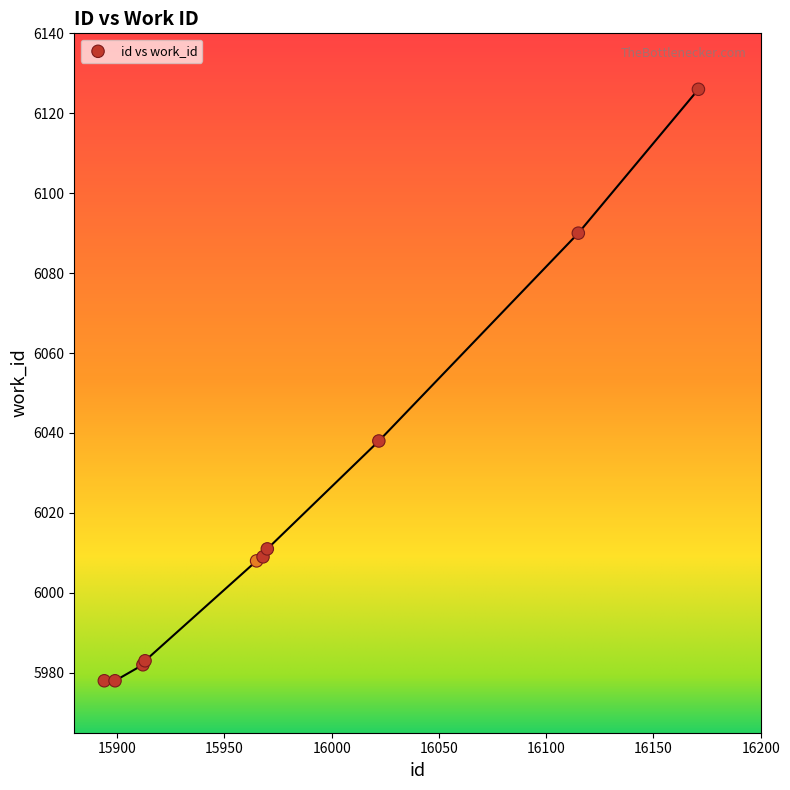

What Y value in the scatter plot is closest to 6052?

6038